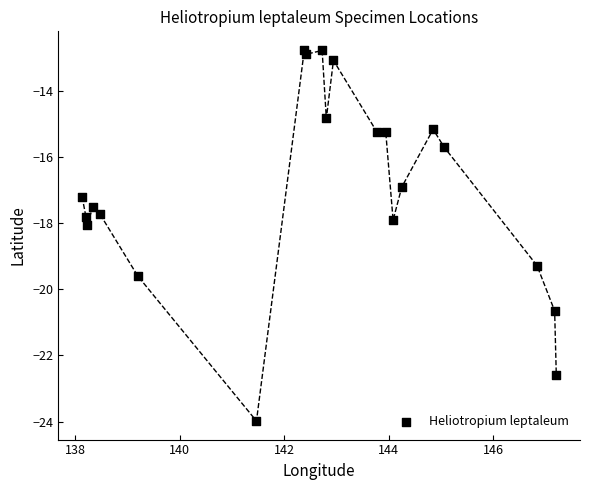

What is the range of X values (max minus min)?

9.1